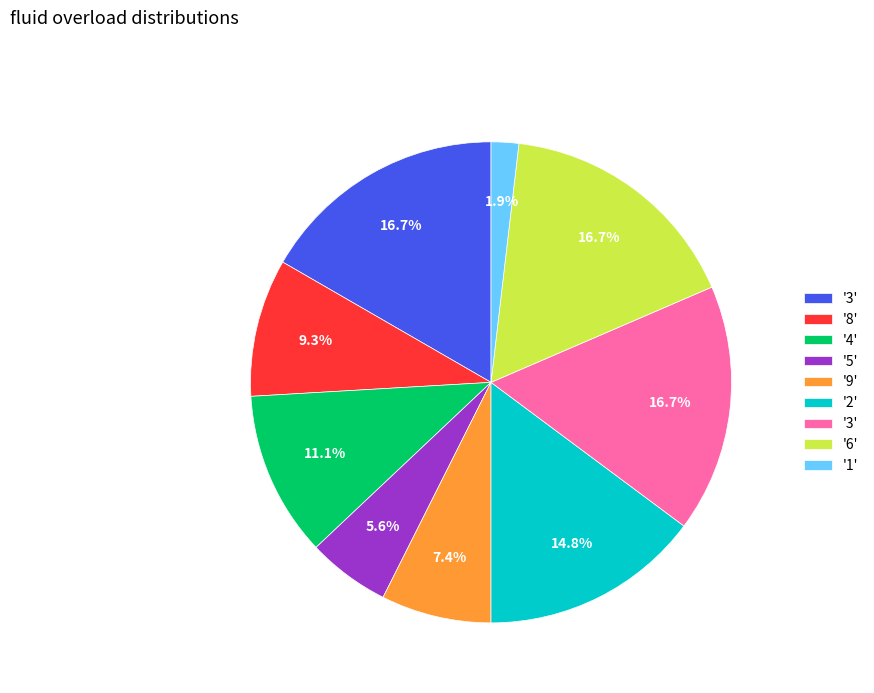

Does any single category account for the majority?

No